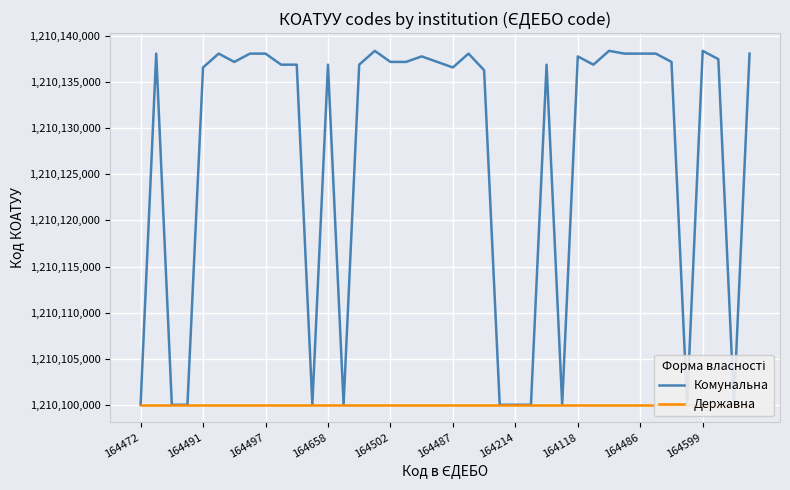

Reading left to right, what are all the values shown in this chart?

Комунальна: 1210100000	1210138100	1210100000	1210100000	1210136600	1210138100	1210137200	1210138100	1210138100	1210136900	1210136900	1210100000	1210136900	1210100000	1210136900	1210138400	1210137200	1210137200	1210137800	1210137200	1210136600	1210138100	1210136300	1210100000	1210100000	1210100000	1210136900	1210100000	1210137800	1210136900	1210138400	1210138100	1210138100	1210138100	1210137200	1210100000	1210138400	1210137500	1210100000	1210138100
Державна: 1210100000	1210100000	1210100000	1210100000	1210100000	1210100000	1210100000	1210100000	1210100000	1210100000	1210100000	1210100000	1210100000	1210100000	1210100000	1210100000	1210100000	1210100000	1210100000	1210100000	1210100000	1210100000	1210100000	1210100000	1210100000	1210100000	1210100000	1210100000	1210100000	1210100000	1210100000	1210100000	1210100000	1210100000	1210100000	1210100000	1210100000	1210100000	1210100000	1210100000